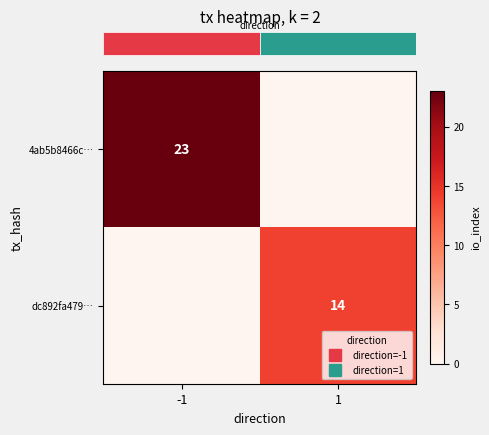

Rank the categories by row_1 value from lowest to highest.

-1, 1